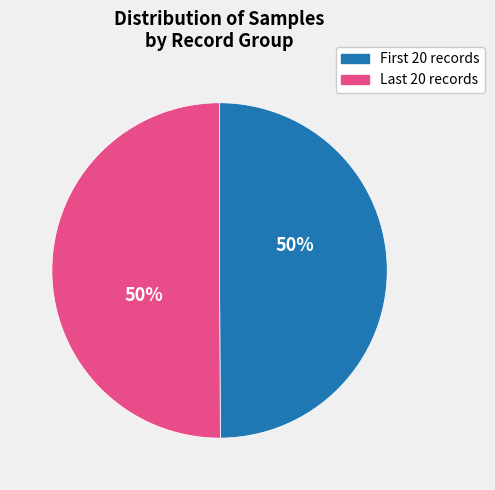

To the nearest percent, what is the average slice percentage?

50%